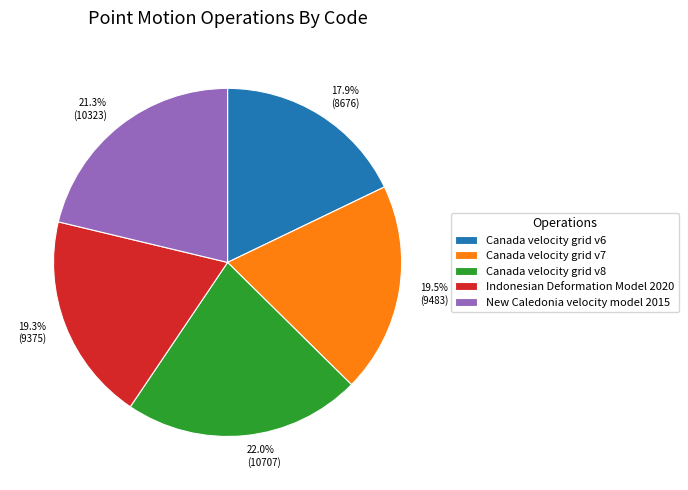

Is there a majority slice in this chart?

No